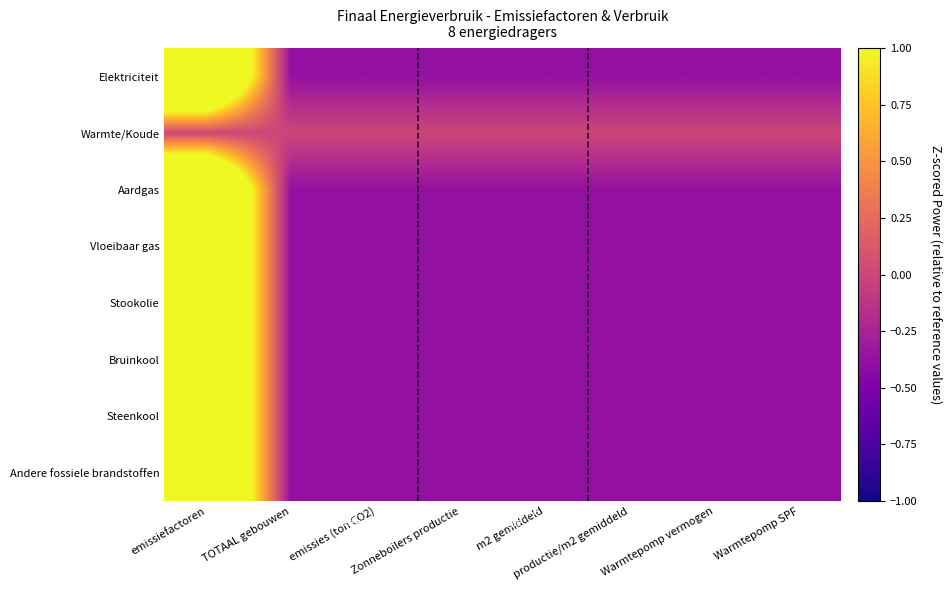

What is the difference between the highest and lowest values at emissiefactoren?

2.6